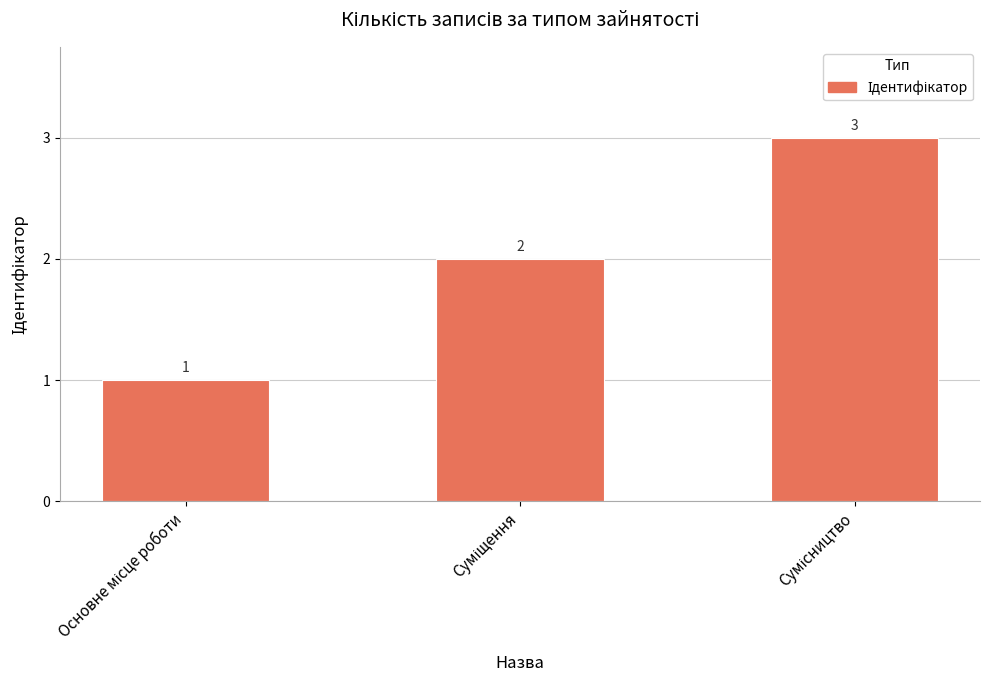

How many data points are less than 2?

1